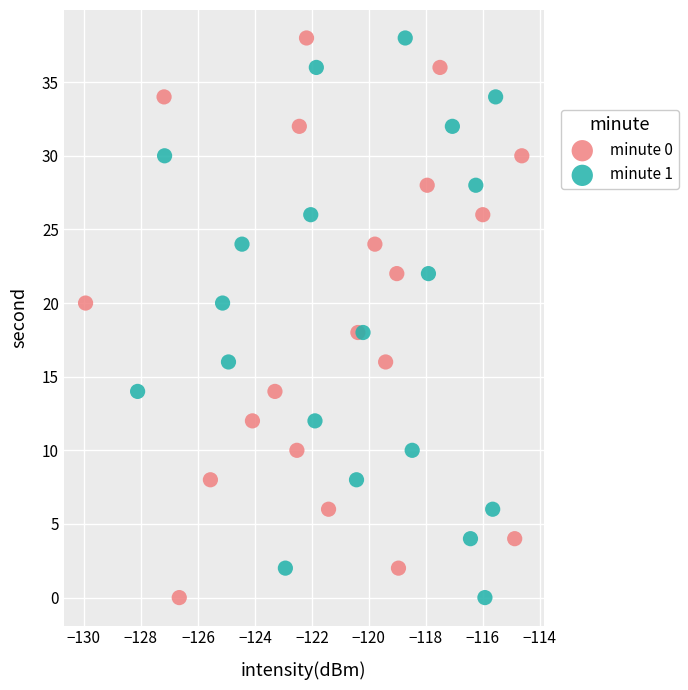

What are all the series names shown in the legend?

minute 0, minute 1